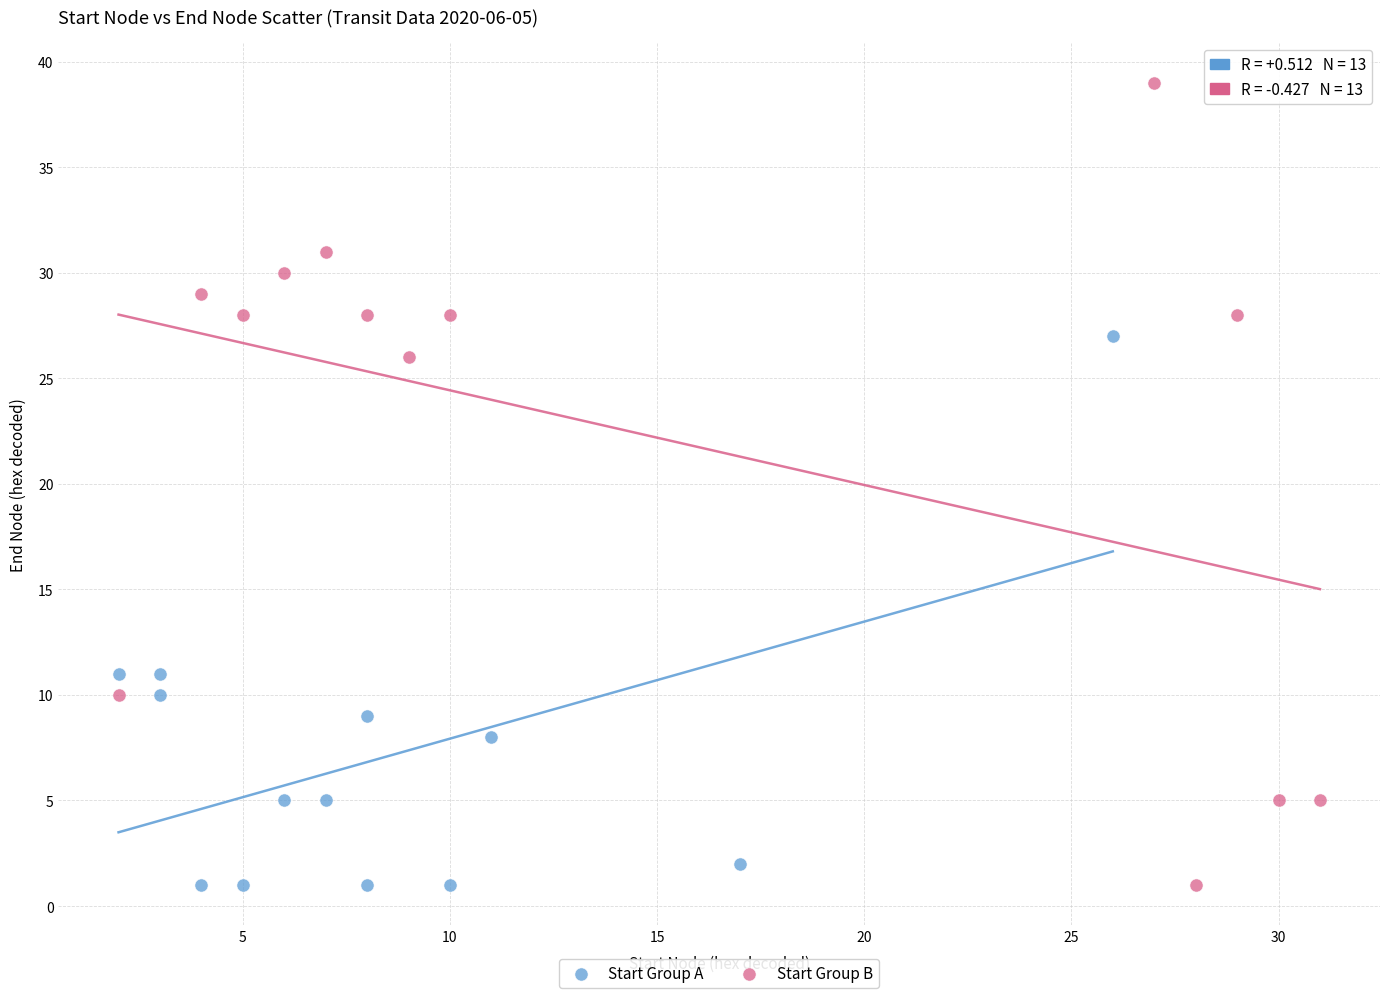

Which series contains the highest Y value?

Start Group B